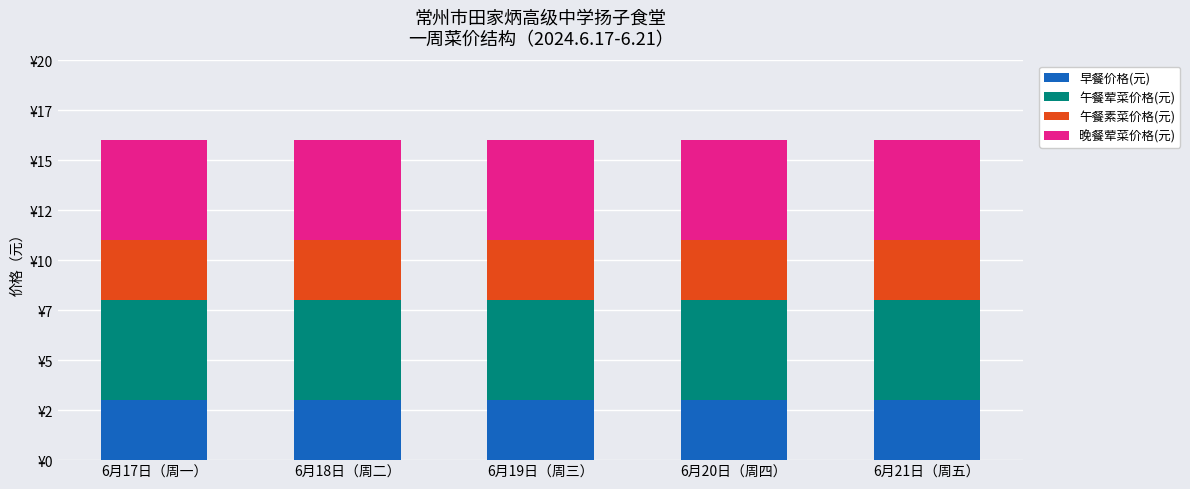

What is the average value of the 午餐素菜价格(元) series?

3